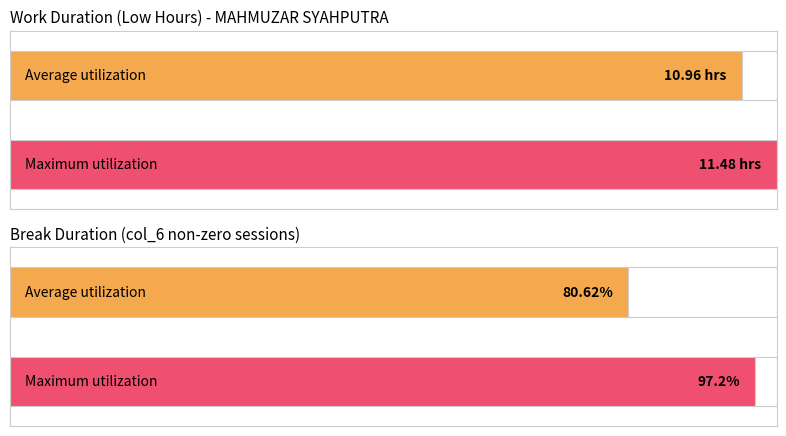

Does the chart contain stacked bars?

No